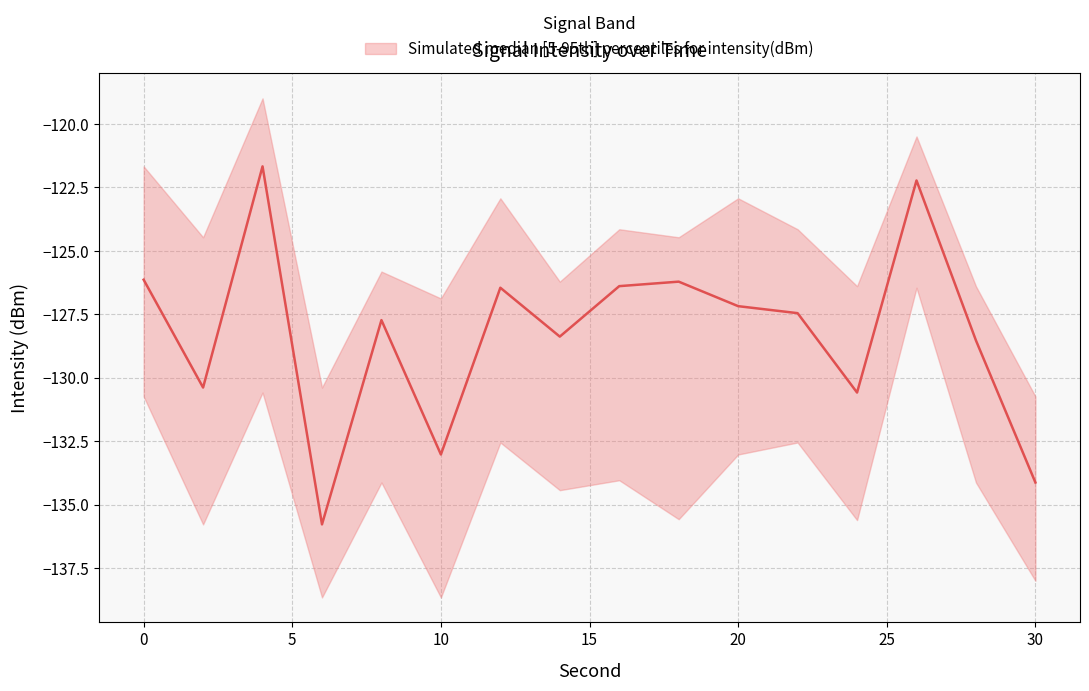

Where is the first local minimum for lower intensity (dBm)?

2